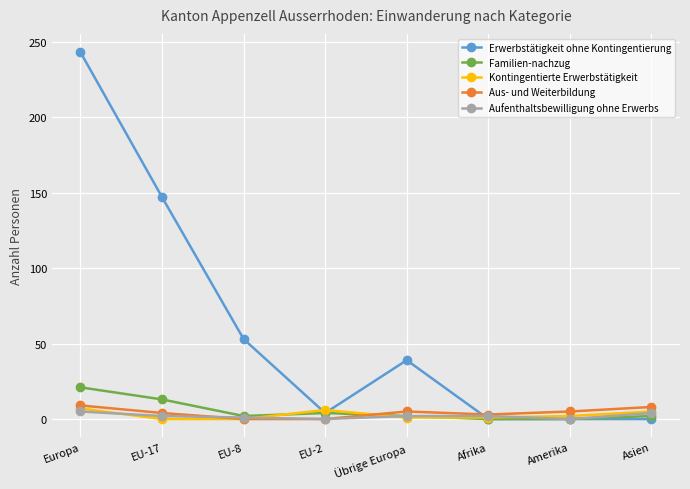

How many values in the Erwerbstätigkeit ohne Kontingentierung series are below 39?

4